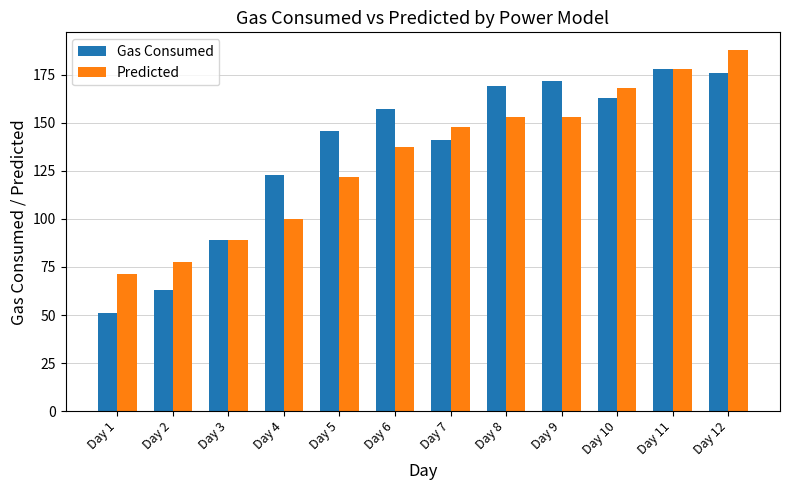

Which series has the widest spread of values?

Gas Consumed